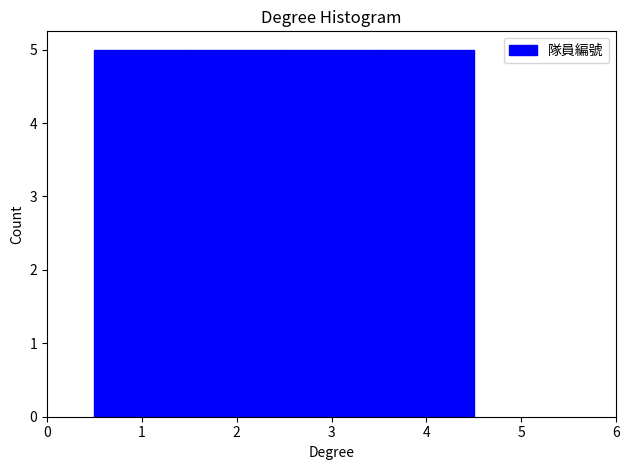

Reading left to right, list every bar in this chart as the range it spans on the x-axis followed by its height. The values are not printed on the chart, so give them approximately, as read against the axis.

0.5 to 1.5: 5
1.5 to 2.5: 5
2.5 to 3.5: 5
3.5 to 4.5: 5